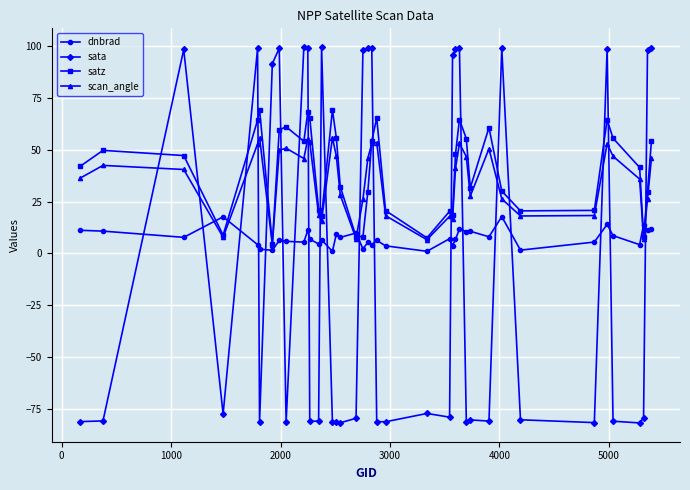

What is the highest value of the sata series?

99.4